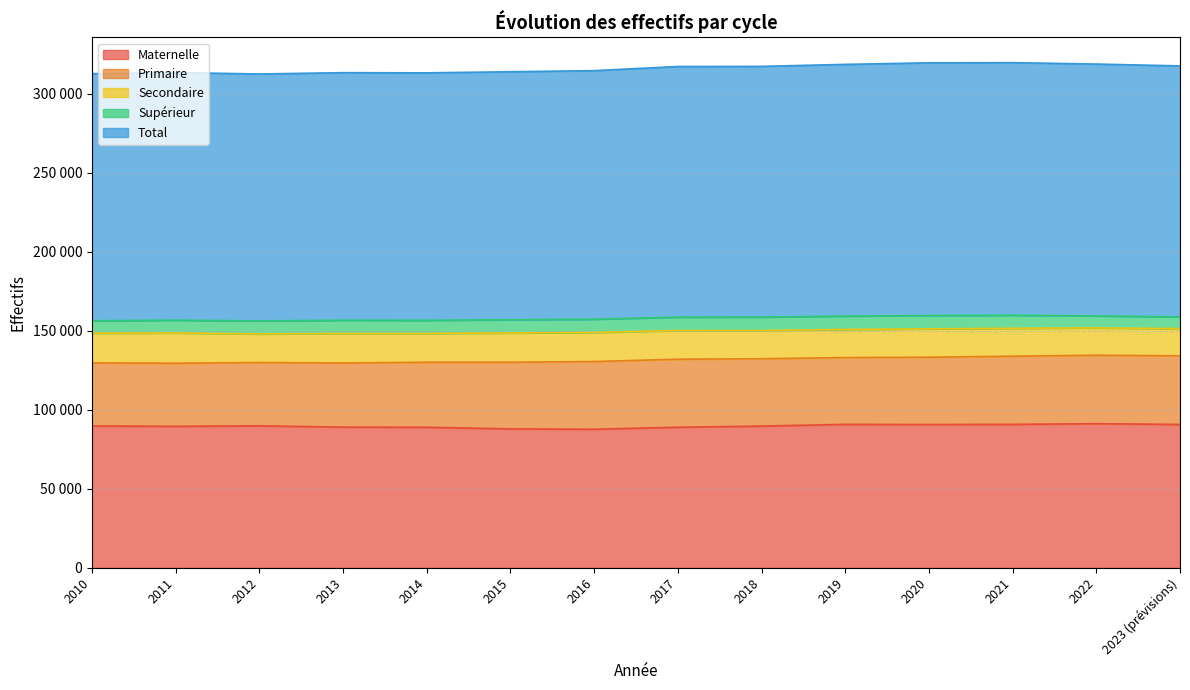

What is the sum of the Maternelle values at 2017 and 2022?

180199